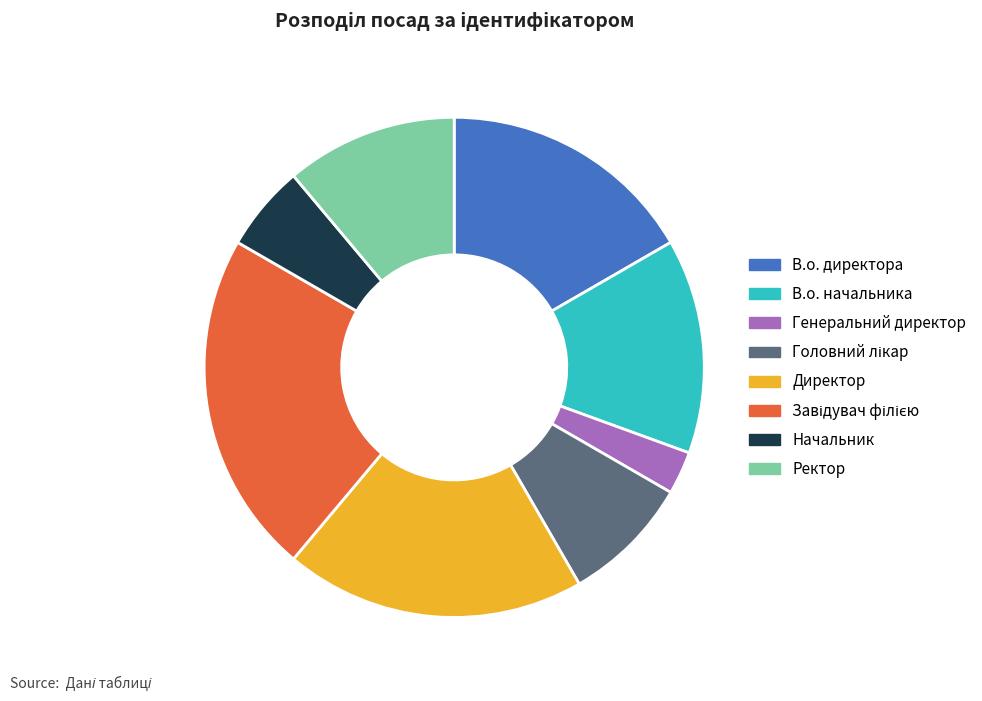

How many slices are in this pie chart?

8